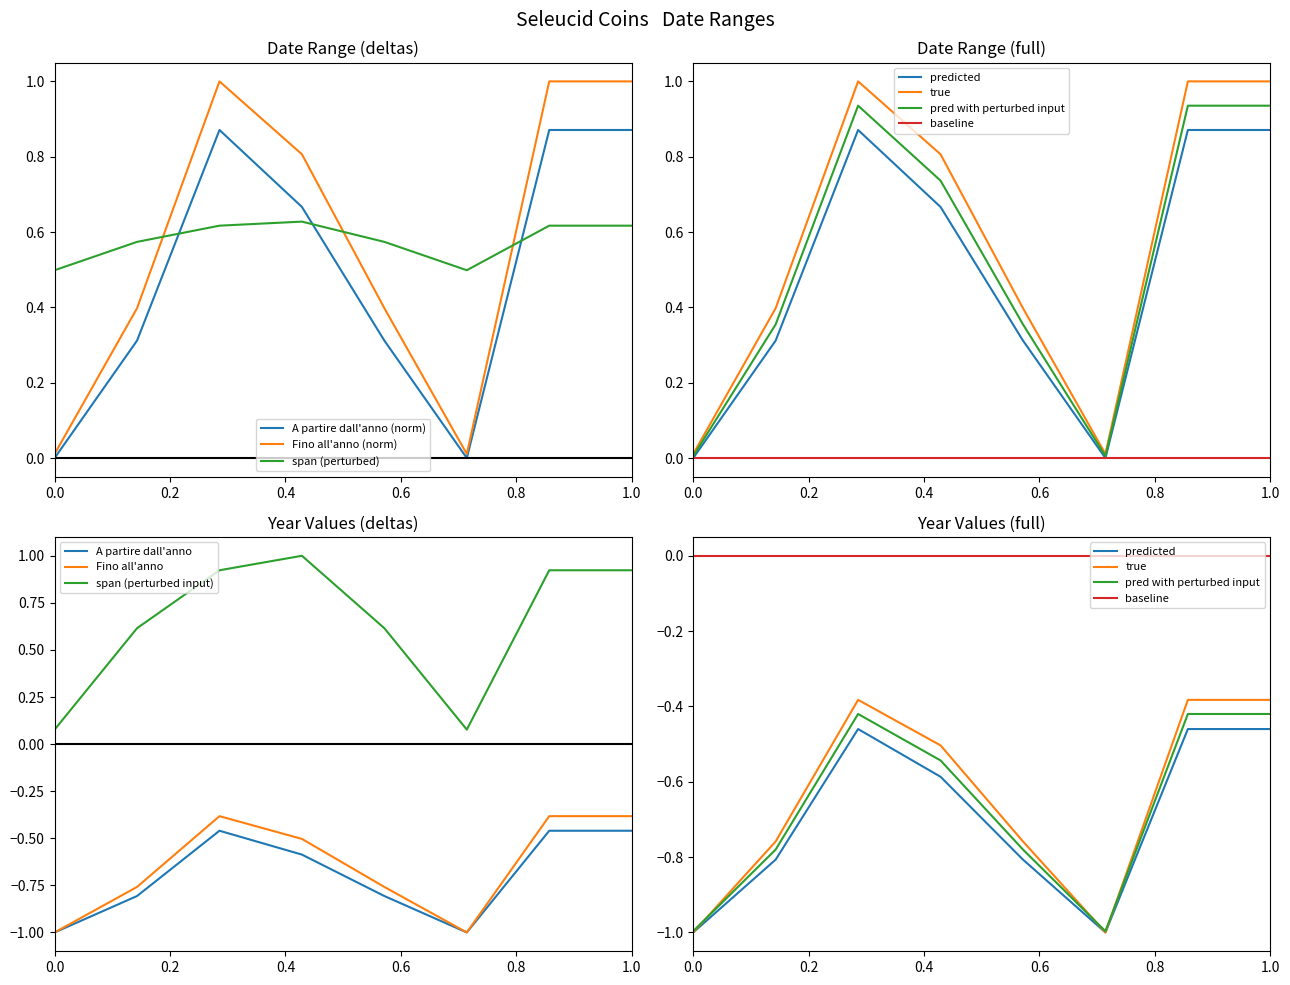

How many times do Fino all'anno (norm) and span (perturbed) cross each other?

3